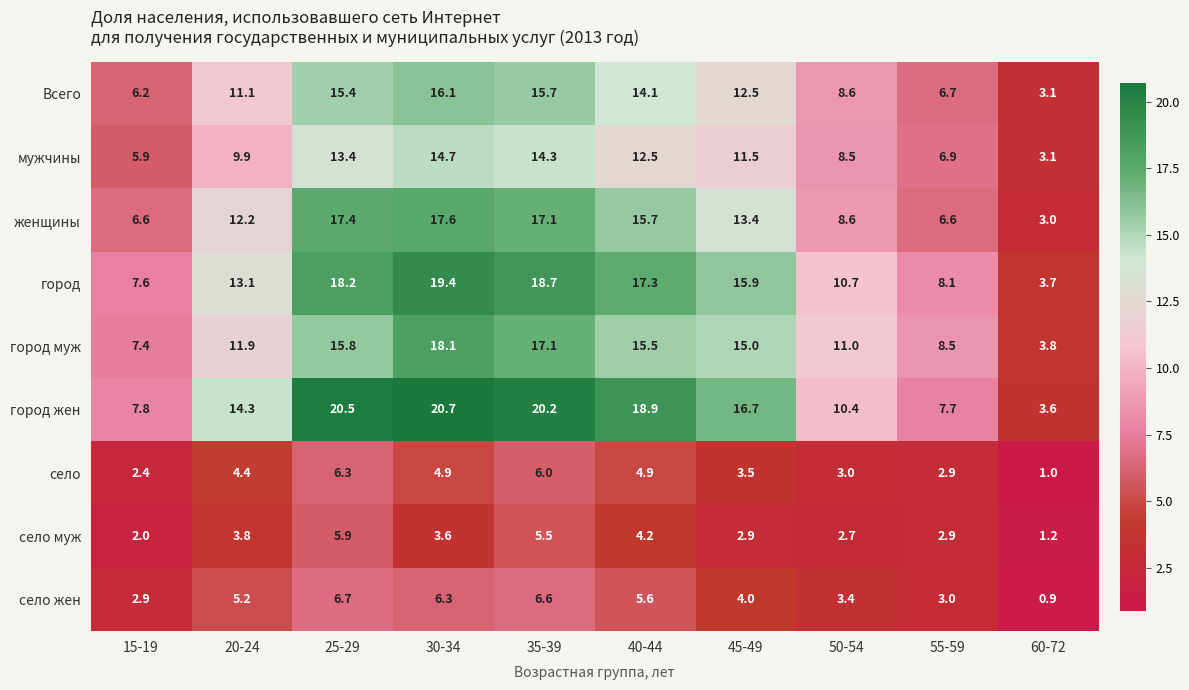

What is the difference between the село жен values at 25-29 and 50-54?

3.3